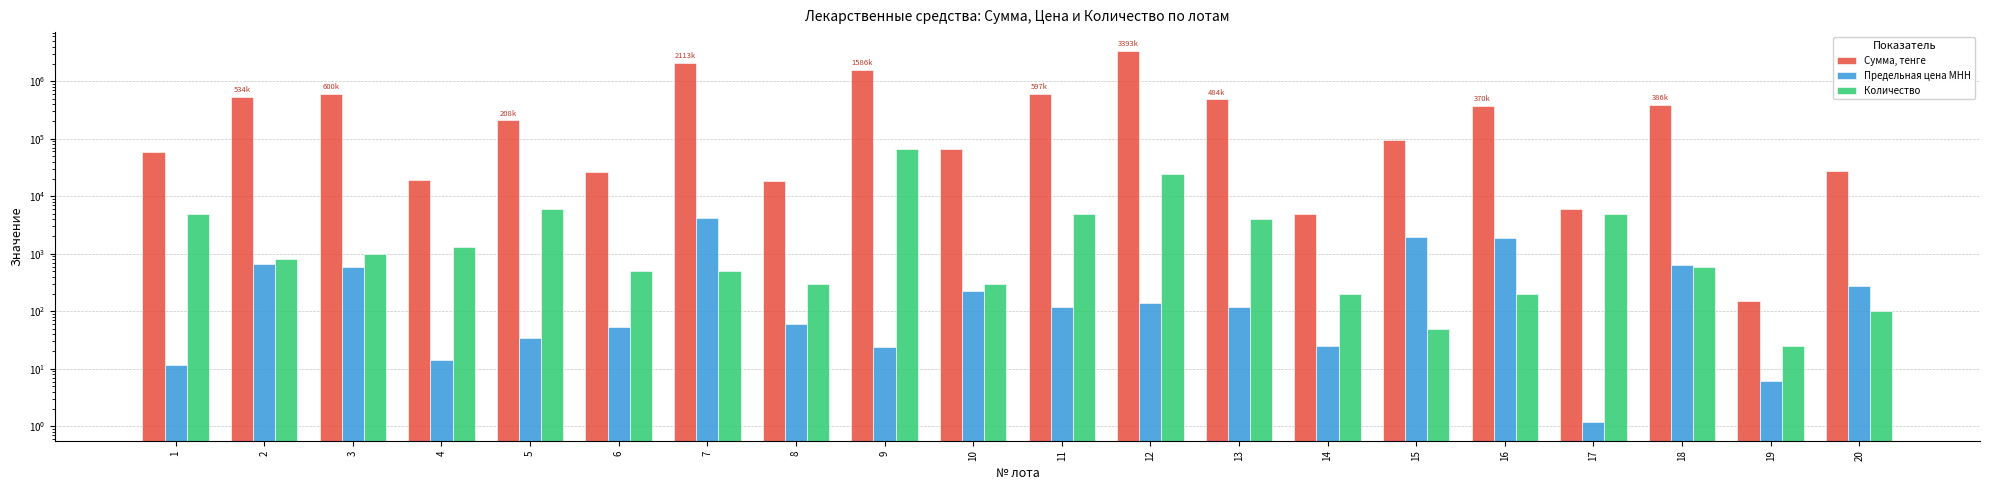

What is the average value of the Сумма, тенге series?

529587.5